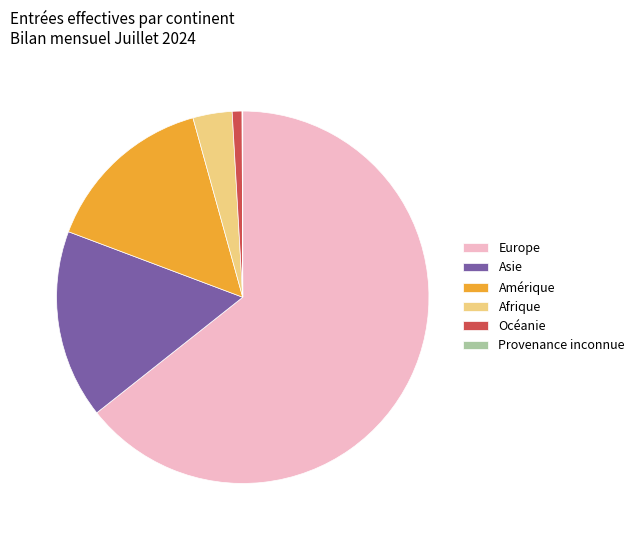

Is there any slice that represents more than half of the pie?

Yes